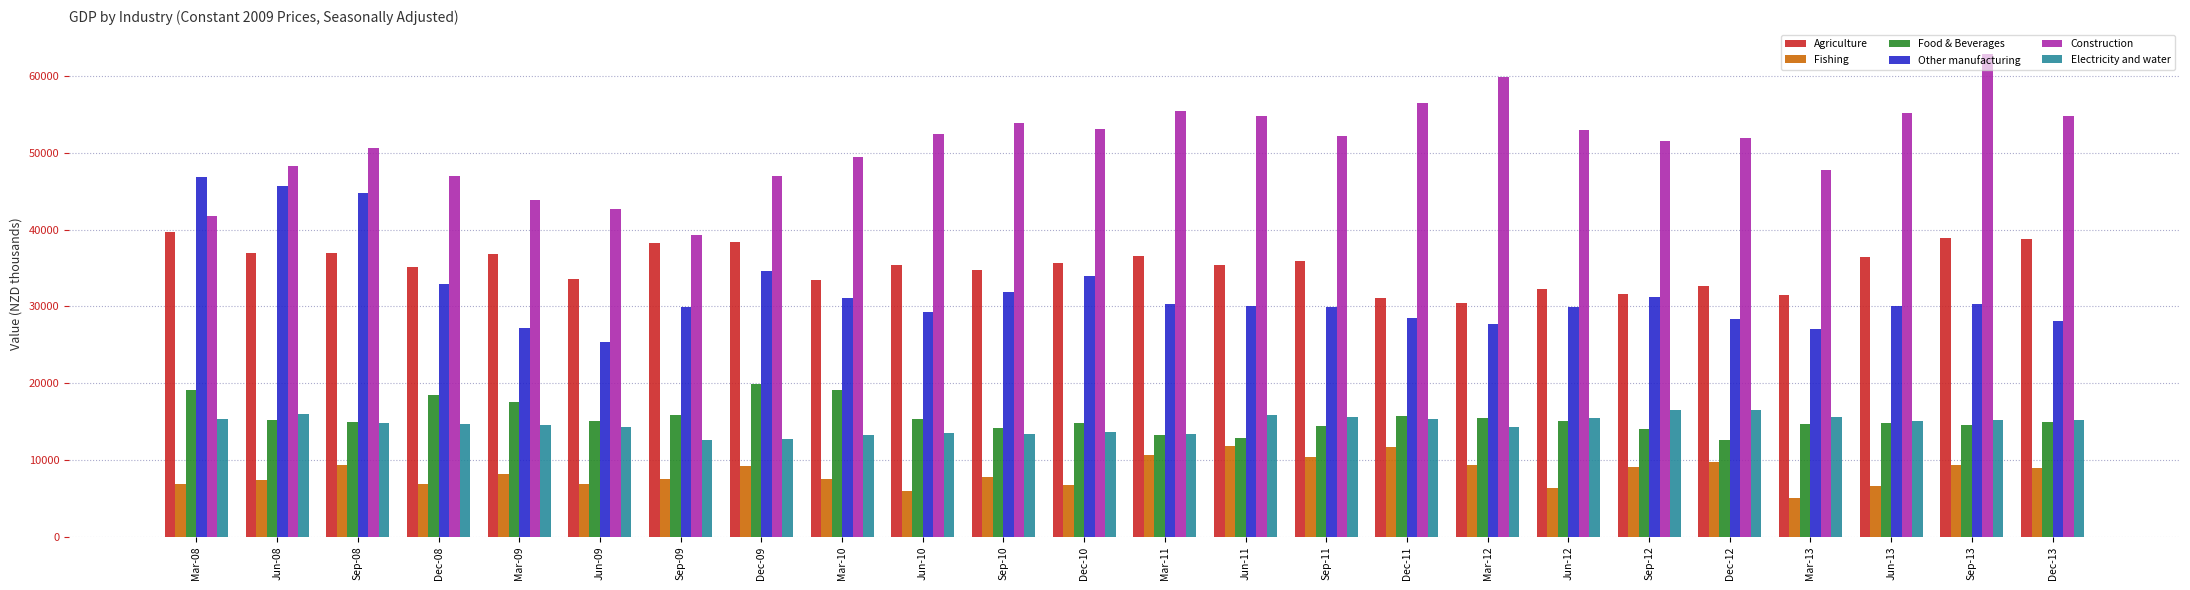

What position from the left is Jun-11?

14